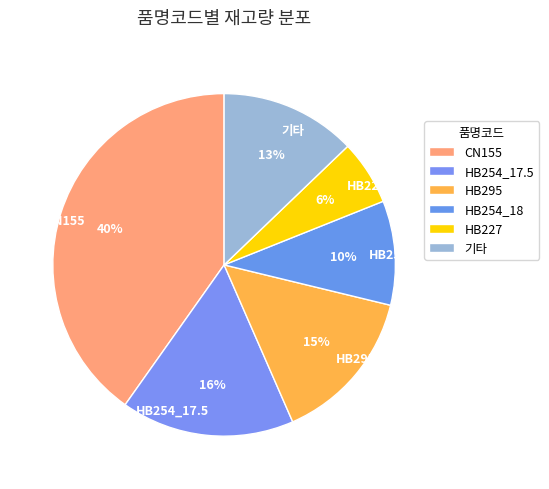

Between HB254_18 and 기타, which is larger?

기타